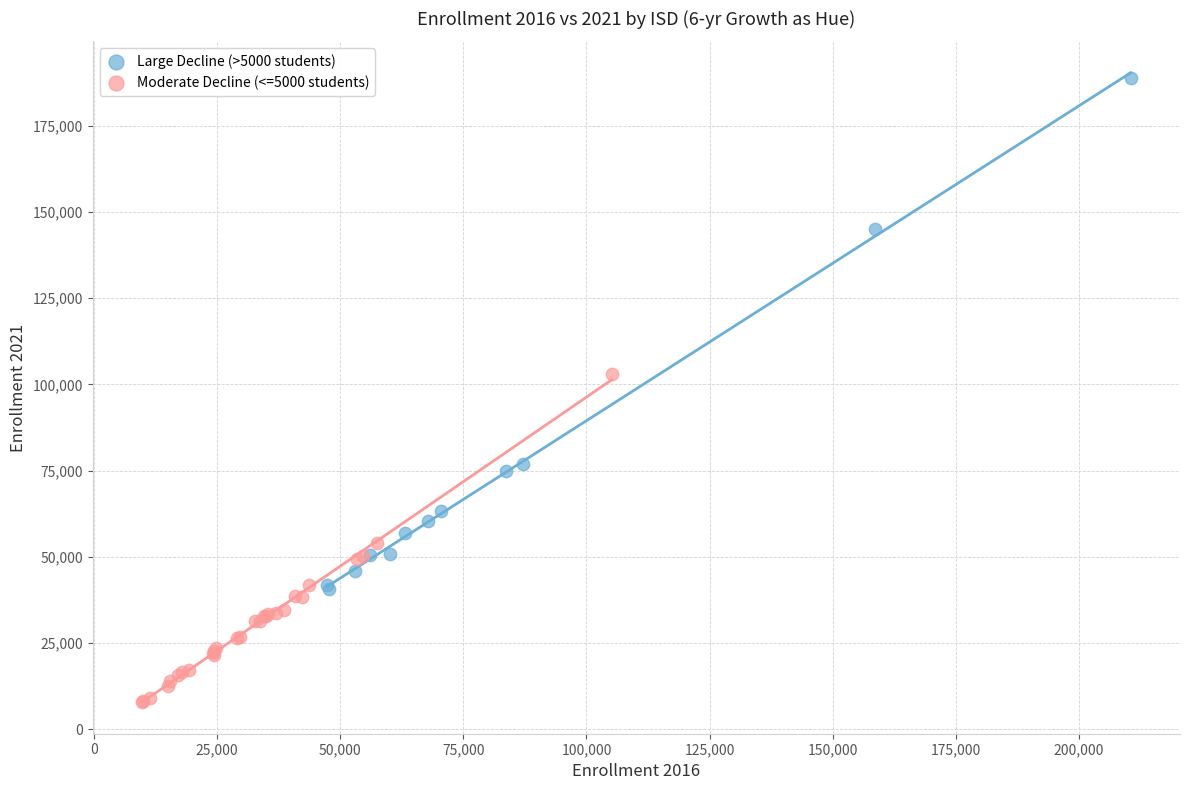

Which series reaches the maximum Y coordinate?

Large Decline (>5000 students)